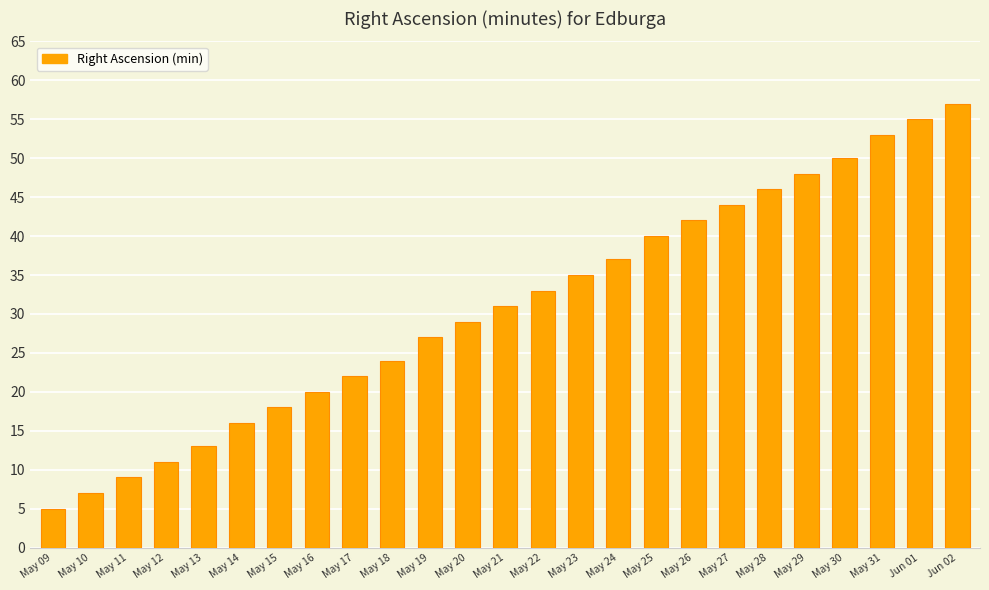

What is the difference between the maximum and minimum values?

52